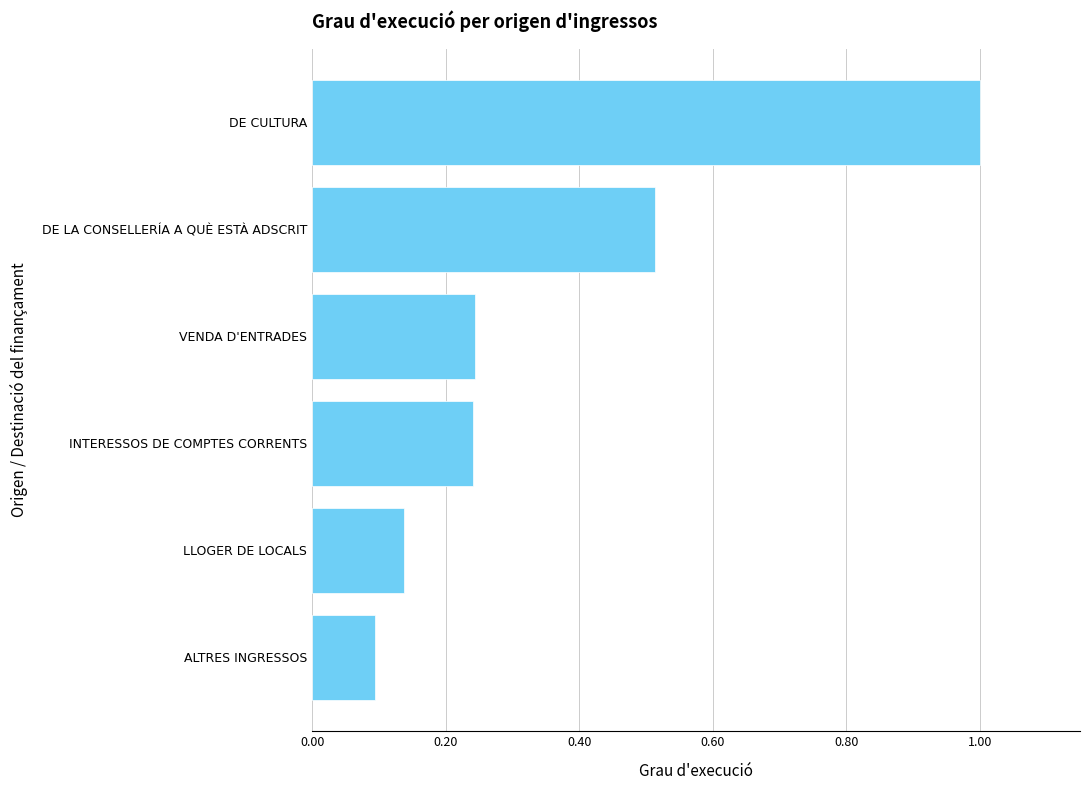

Is it true that the value at LLOGER DE LOCALS is 0.1?

True